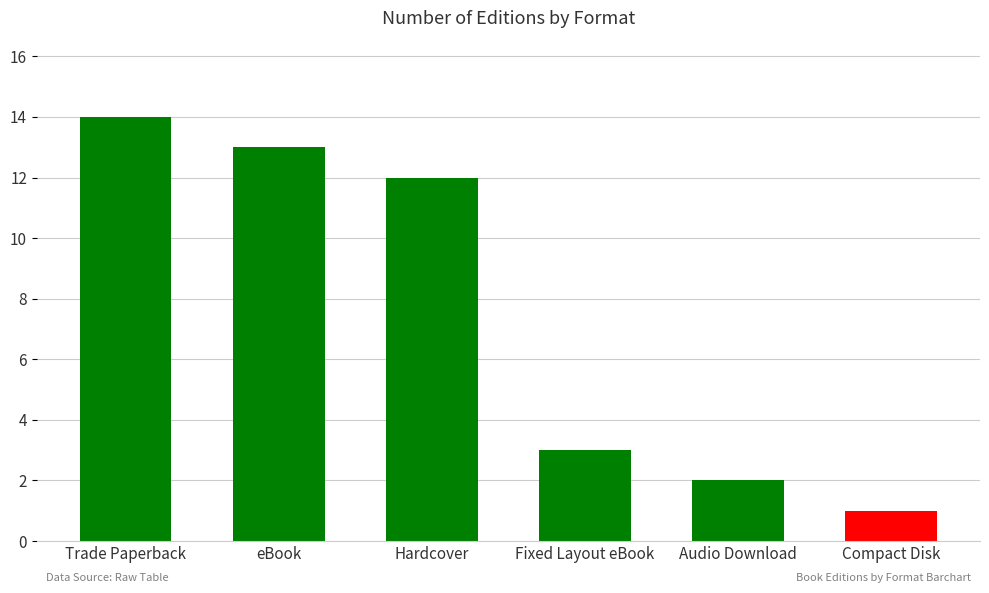

Rank the categories by value from lowest to highest.

Compact Disk, Audio Download, Fixed Layout eBook, Hardcover, eBook, Trade Paperback